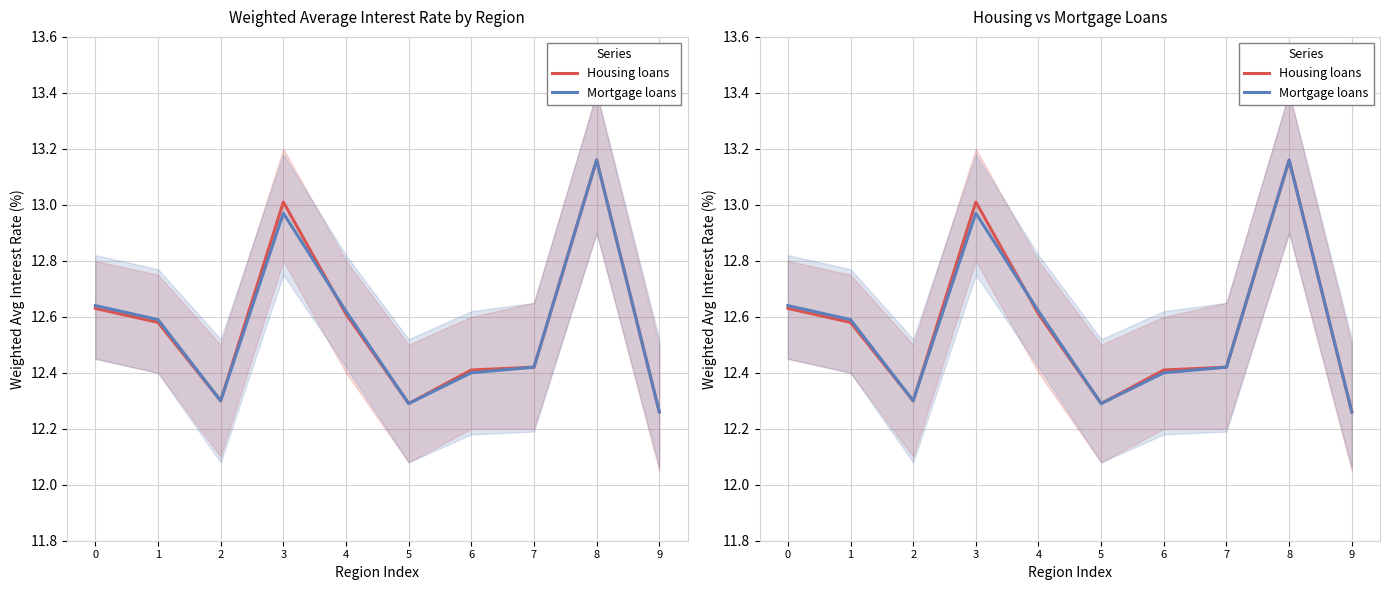

What is the difference between the maximum and second lowest values in the Housing loans series?

0.9